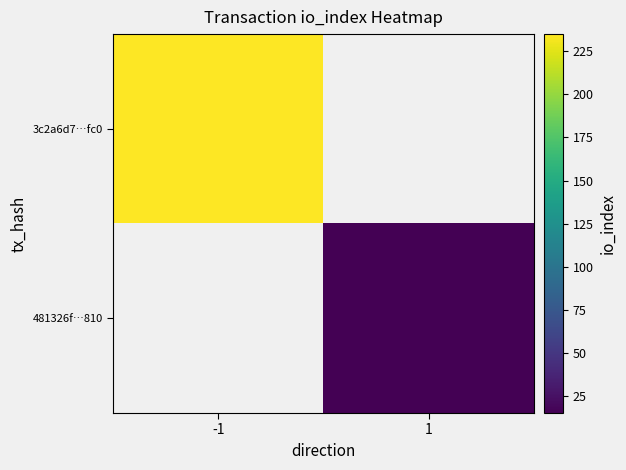

Which series has the largest range (max minus min)?

3c2a6d7…fc0